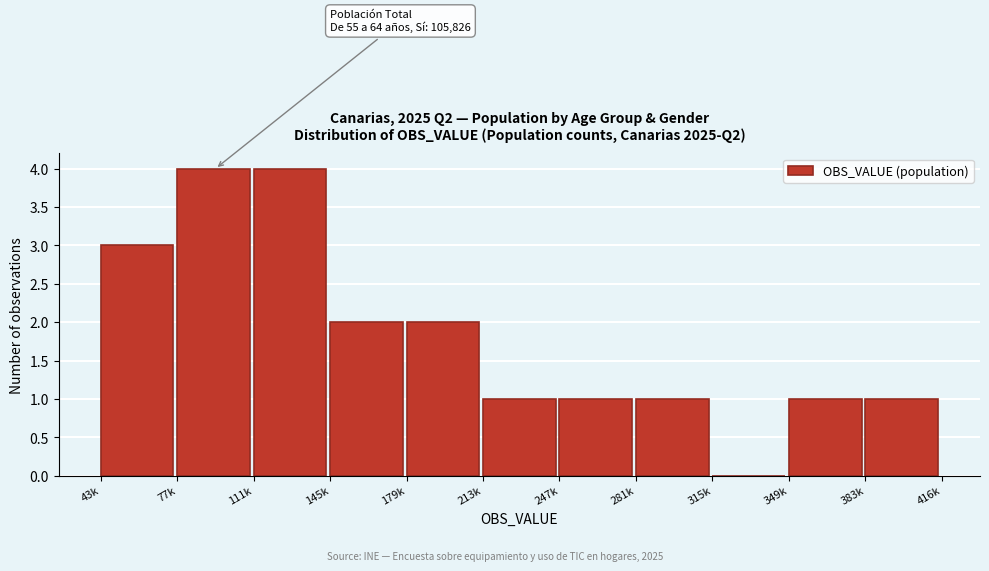

Reading left to right, extract all data points from this chart.

43k=3	77k=4	111k=4	145k=2	179k=2	213k=1	247k=1	281k=1	315k=0	349k=1	383k=1